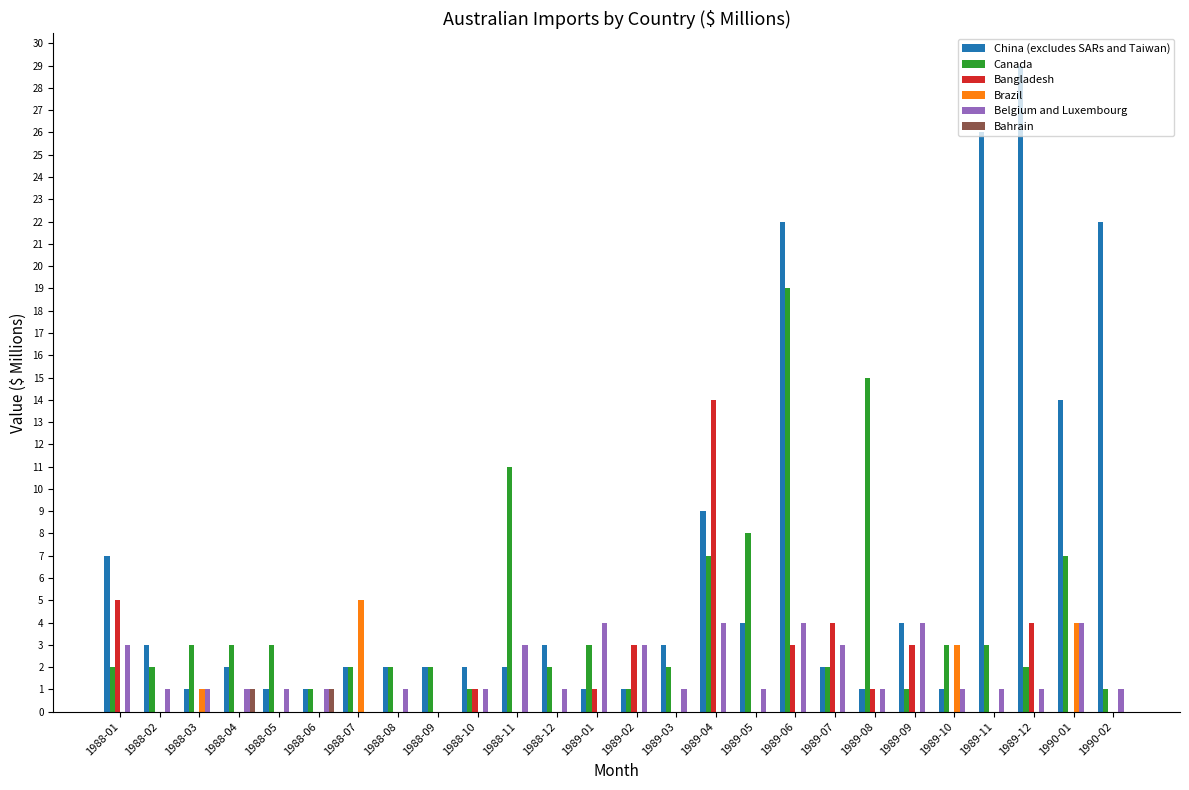

The value of China (excludes SARs and Taiwan) at 1989-12 is 47. True or false?

False